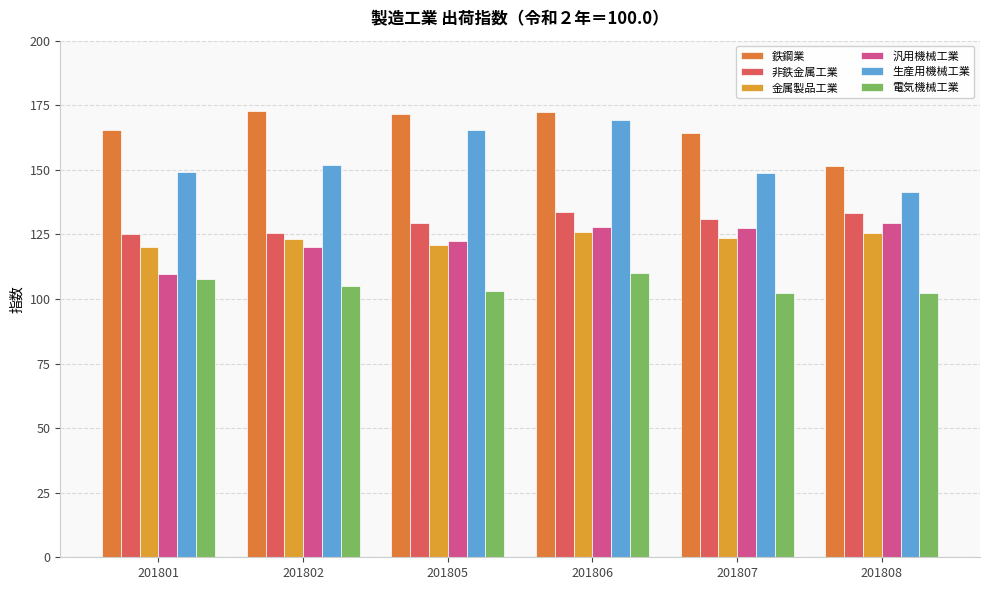

What is the value of the 非鉄金属工業 bar at the 2nd from the left?

125.7